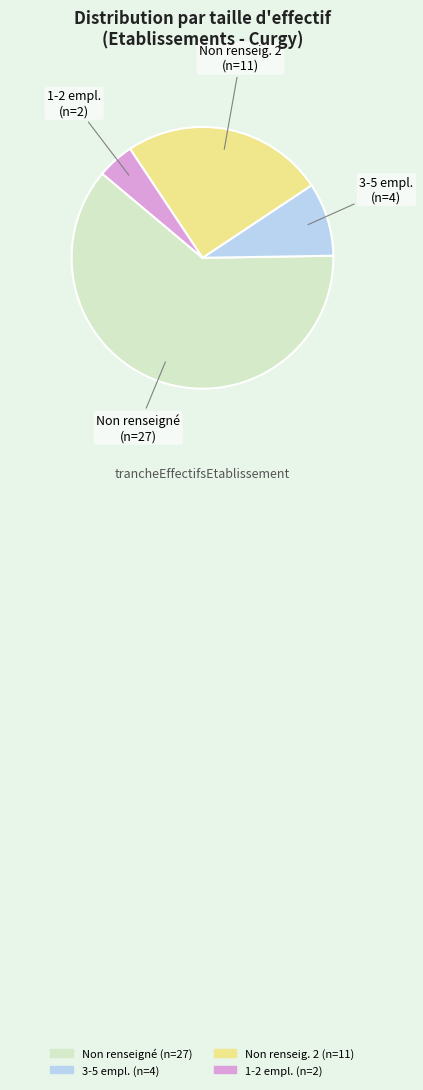

Does any single category account for the majority?

Yes